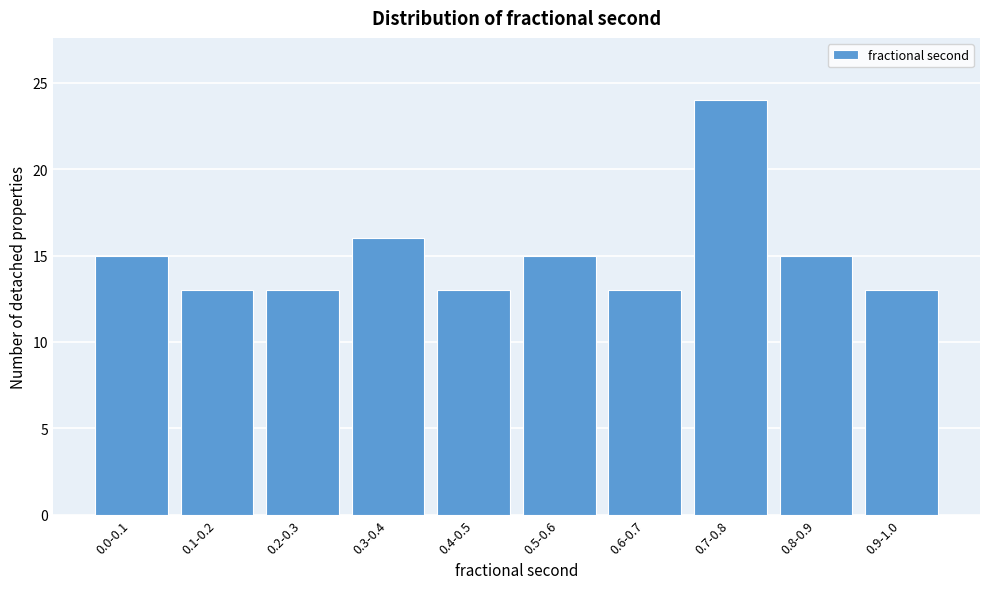

Reading left to right, what are all the values shown in this chart?

0.0-0.1=15	0.1-0.2=13	0.2-0.3=13	0.3-0.4=16	0.4-0.5=13	0.5-0.6=15	0.6-0.7=13	0.7-0.8=24	0.8-0.9=15	0.9-1.0=13